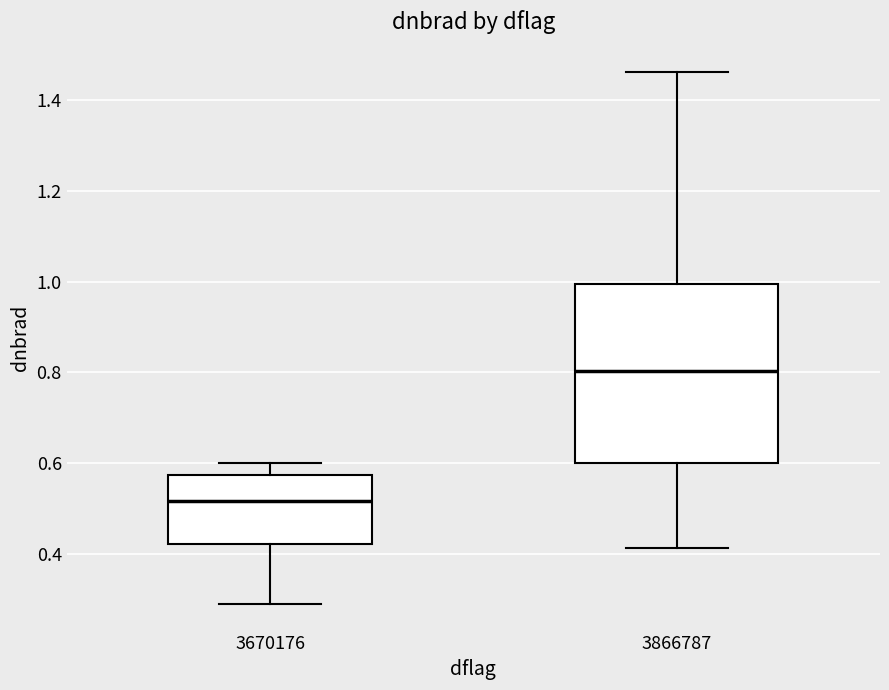

Which box is the tallest, from its lower edge to its upper edge?

3866787